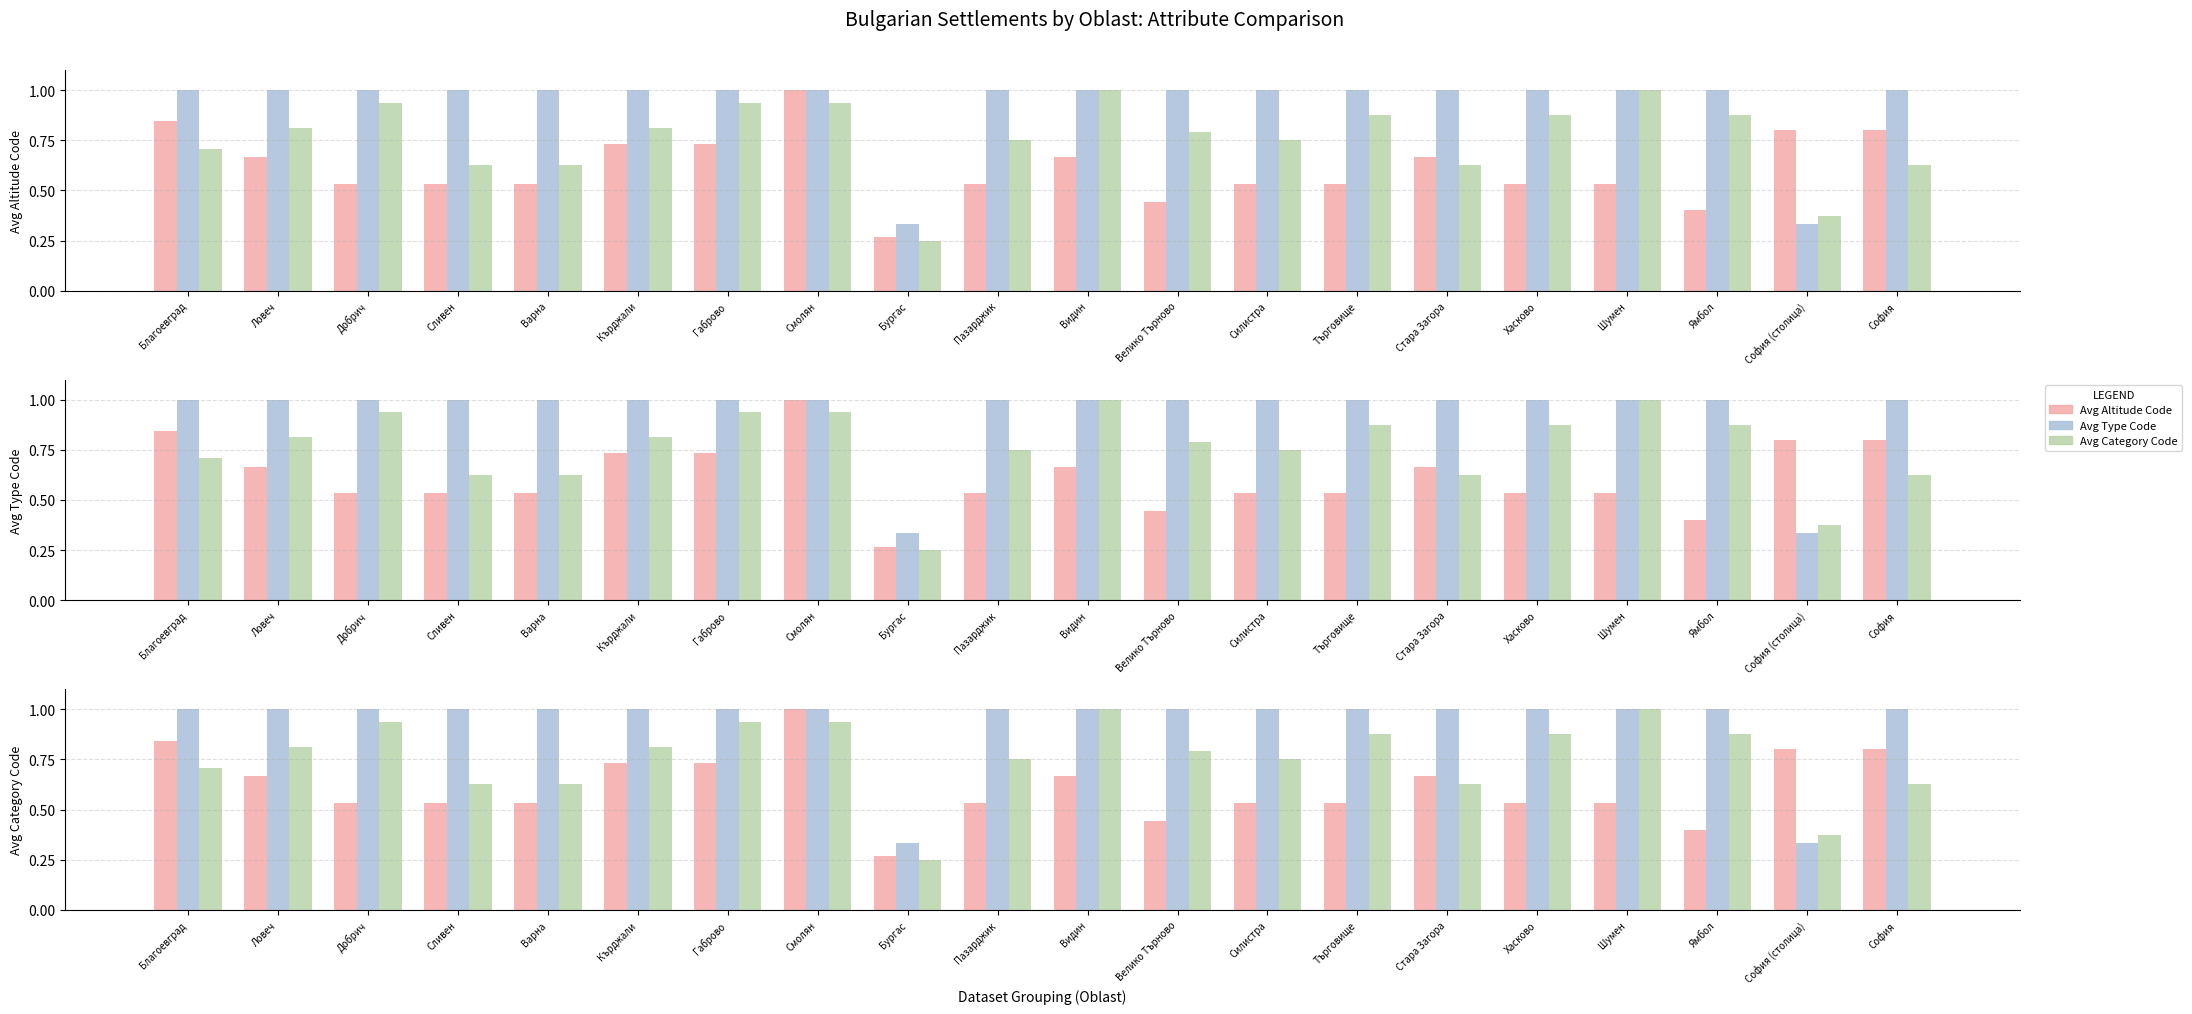

What is the label of the 1st bar from the left?

Благоевград